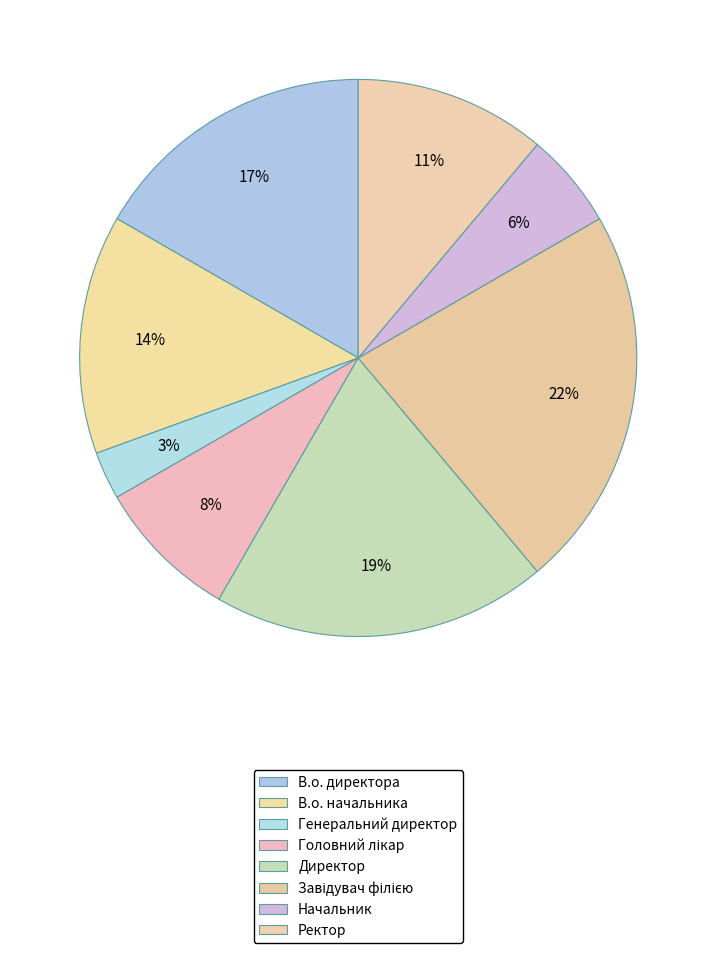

What is the smallest slice in the pie chart?

Генеральний директор